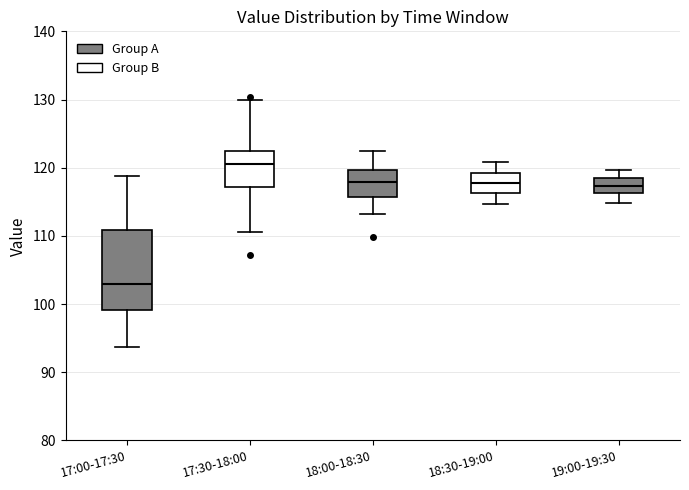

Reading left to right, read every box against the y-axis: the position of its median line, the range the box covers, and the ends of its whiskers. The values are not printed on the chart, so give them approximately, as read against the axis.

17:00-17:30: median 103, box 99 to 111, whiskers 94 to 119
17:30-18:00: median 121, box 117 to 122, whiskers 111 to 130
18:00-18:30: median 118, box 116 to 120, whiskers 113 to 122
18:30-19:00: median 118, box 116 to 119, whiskers 115 to 121
19:00-19:30: median 117, box 116 to 119, whiskers 115 to 120